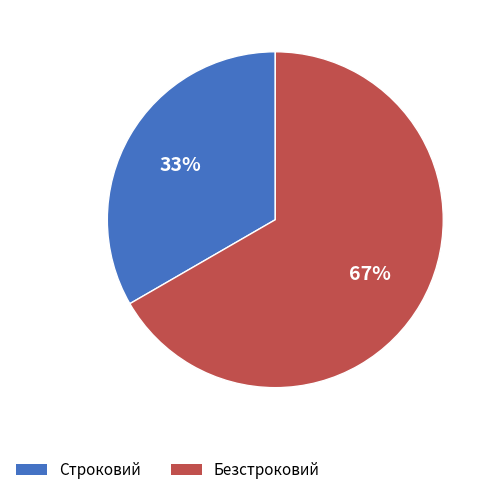

True or false: Строковий accounts for 33% of the total.

True